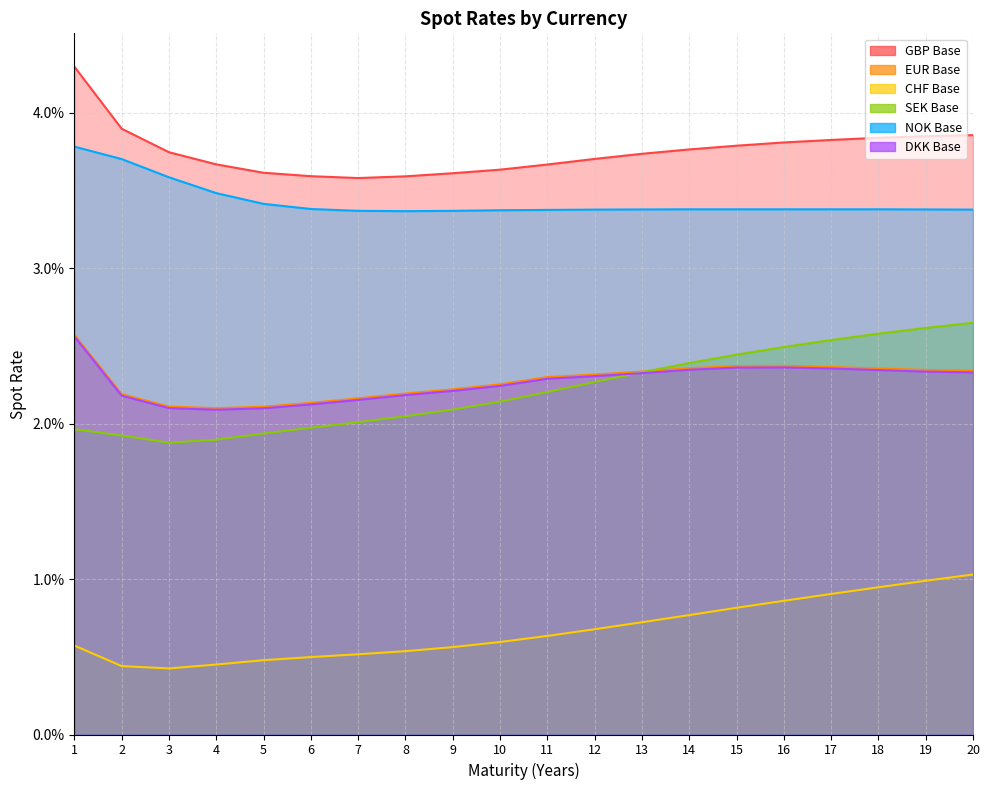

Does the chart display data point markers on the line(s)?

No